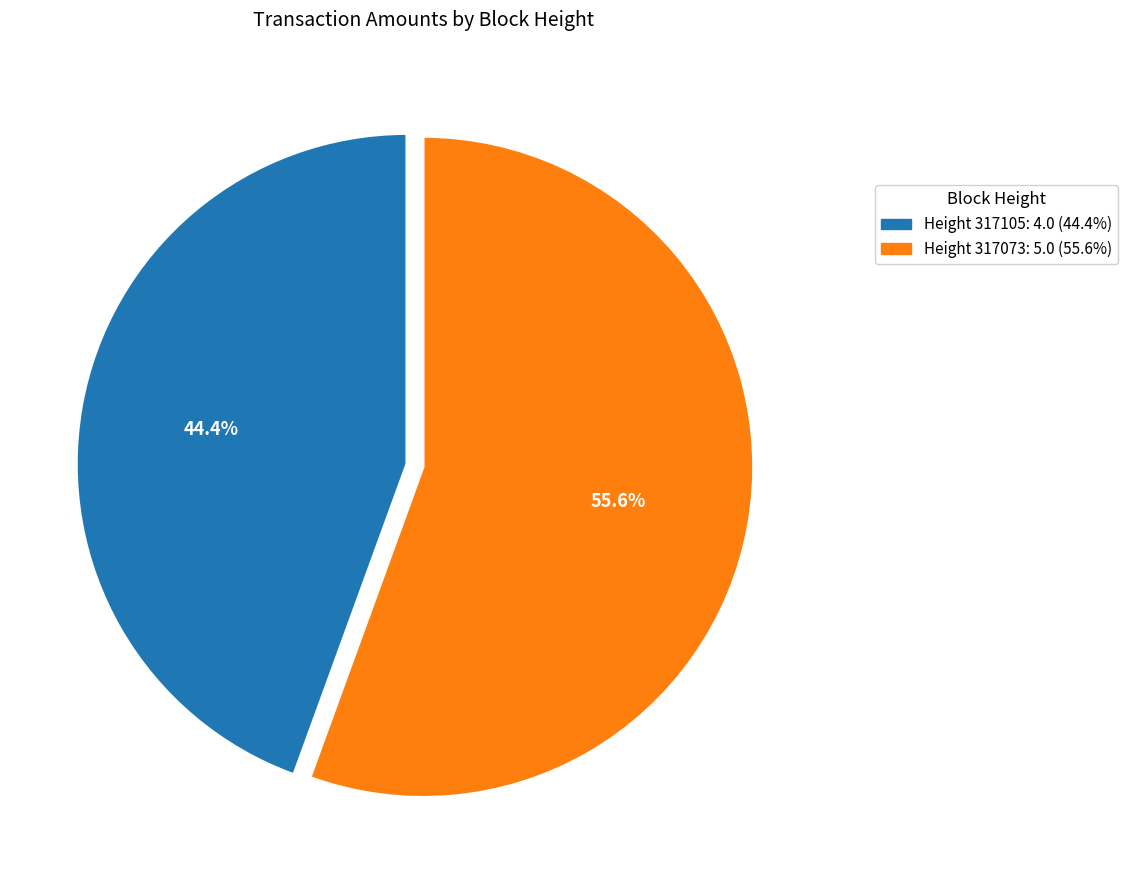

To the nearest percent, what is the difference between the largest and smallest slice percentages?

11%